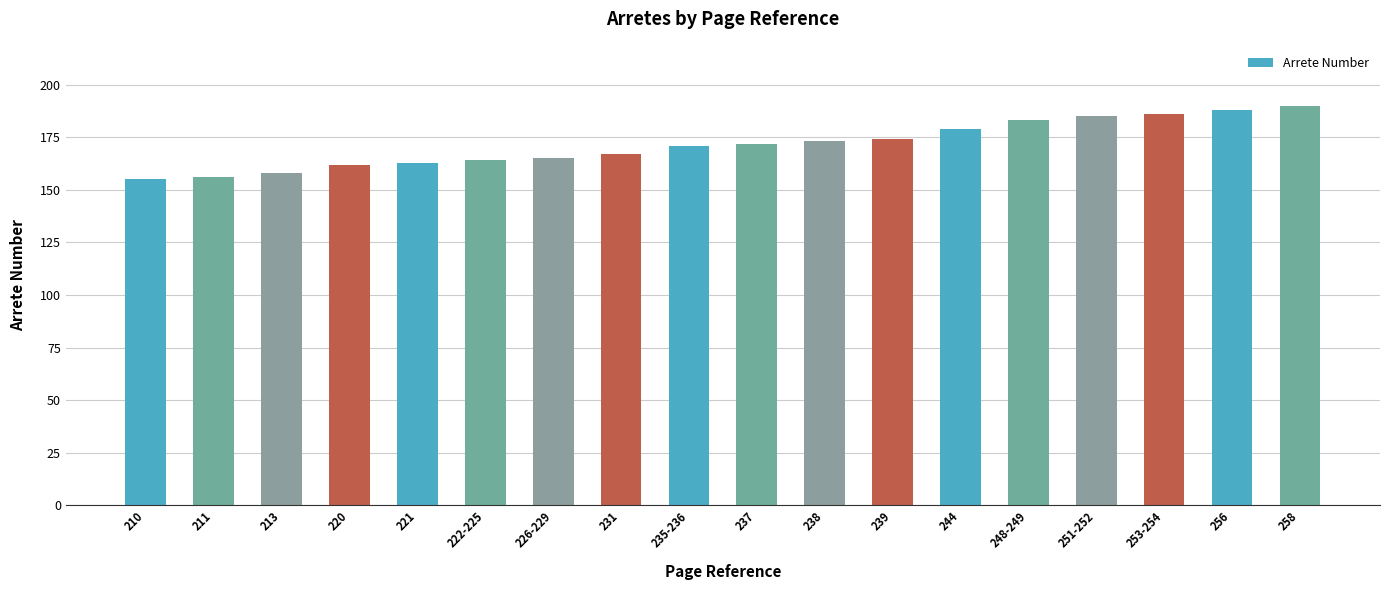

How many bars are there in total?

18